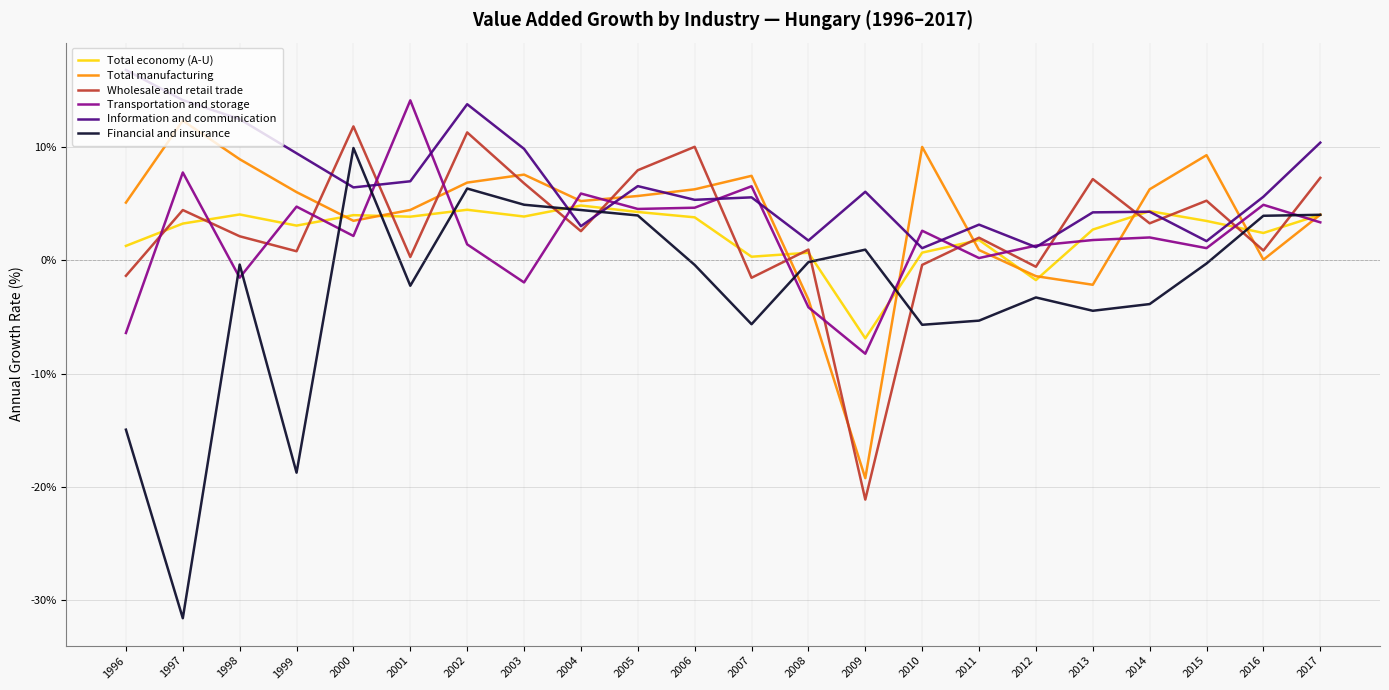

Which series has the largest total across all categories?

Information and communication